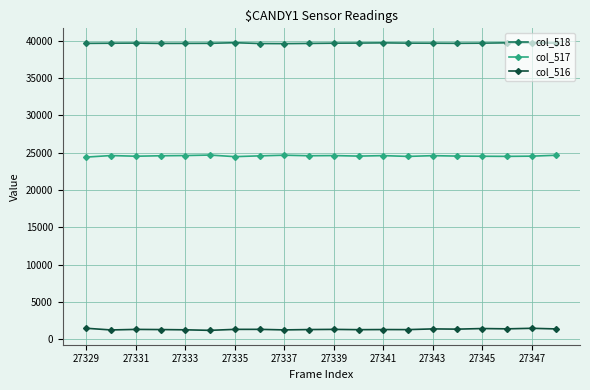

Is this an area chart (filled region under the line)?

No